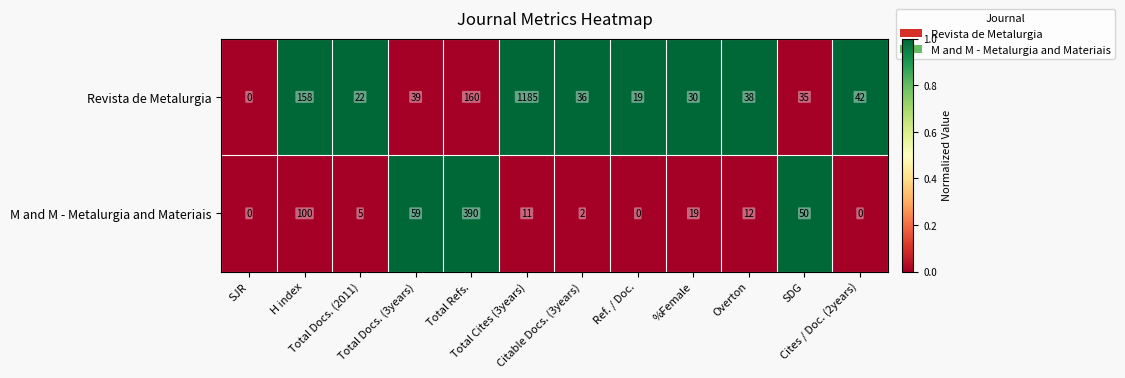

What is the difference between the maximum and second lowest values in the M and M - Metalurgia and Materiais series?

390